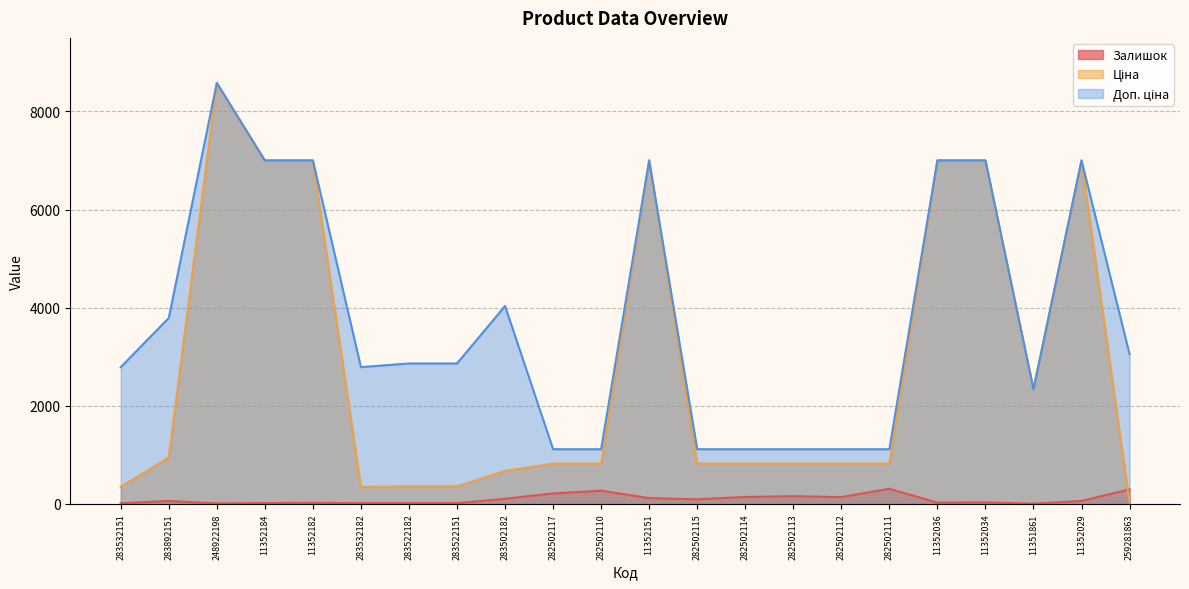

What is the sum of all Ціна values?

61768.5